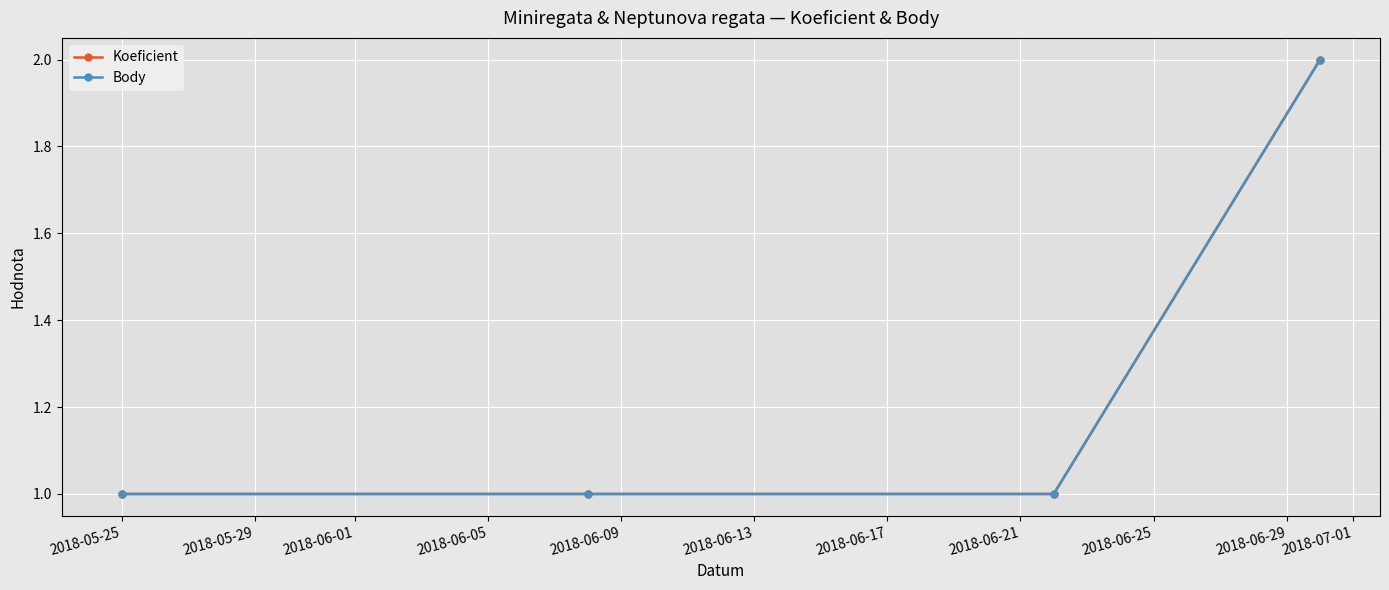

True or false: Body has more than 2 interior local peaks.

False